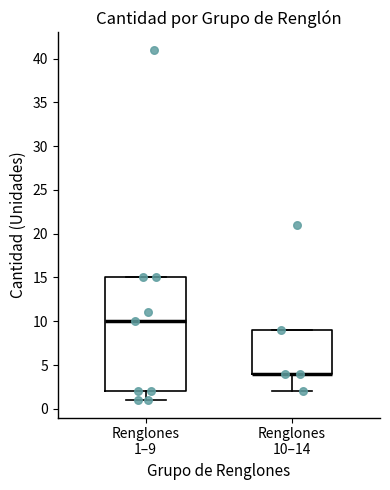

Which box is the tallest, from its lower edge to its upper edge?

Renglones 1–9